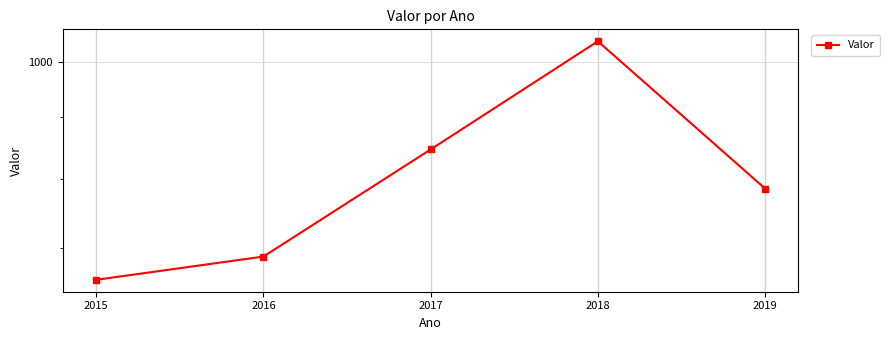

What is the minimum value shown in the chart?

659